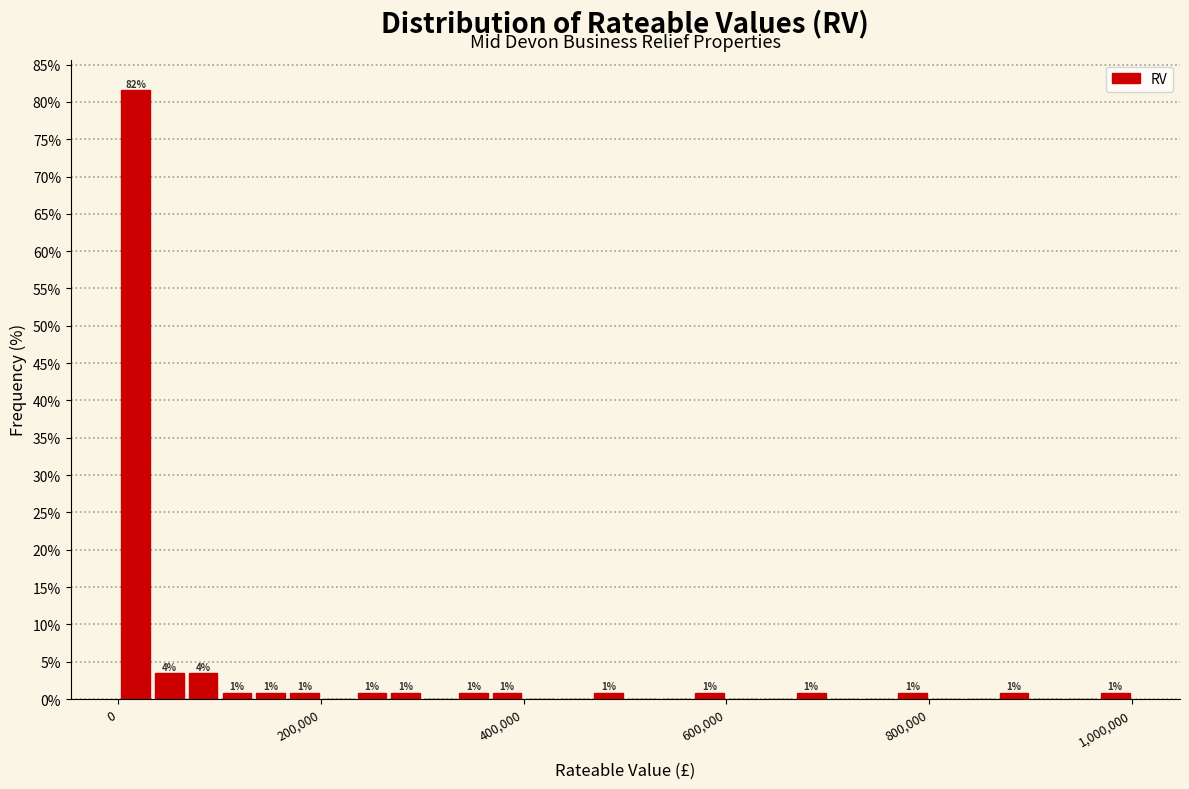

Around what value on the x-axis is the tallest bar? Give the approximate position of its centre, as read against the axis.

20000